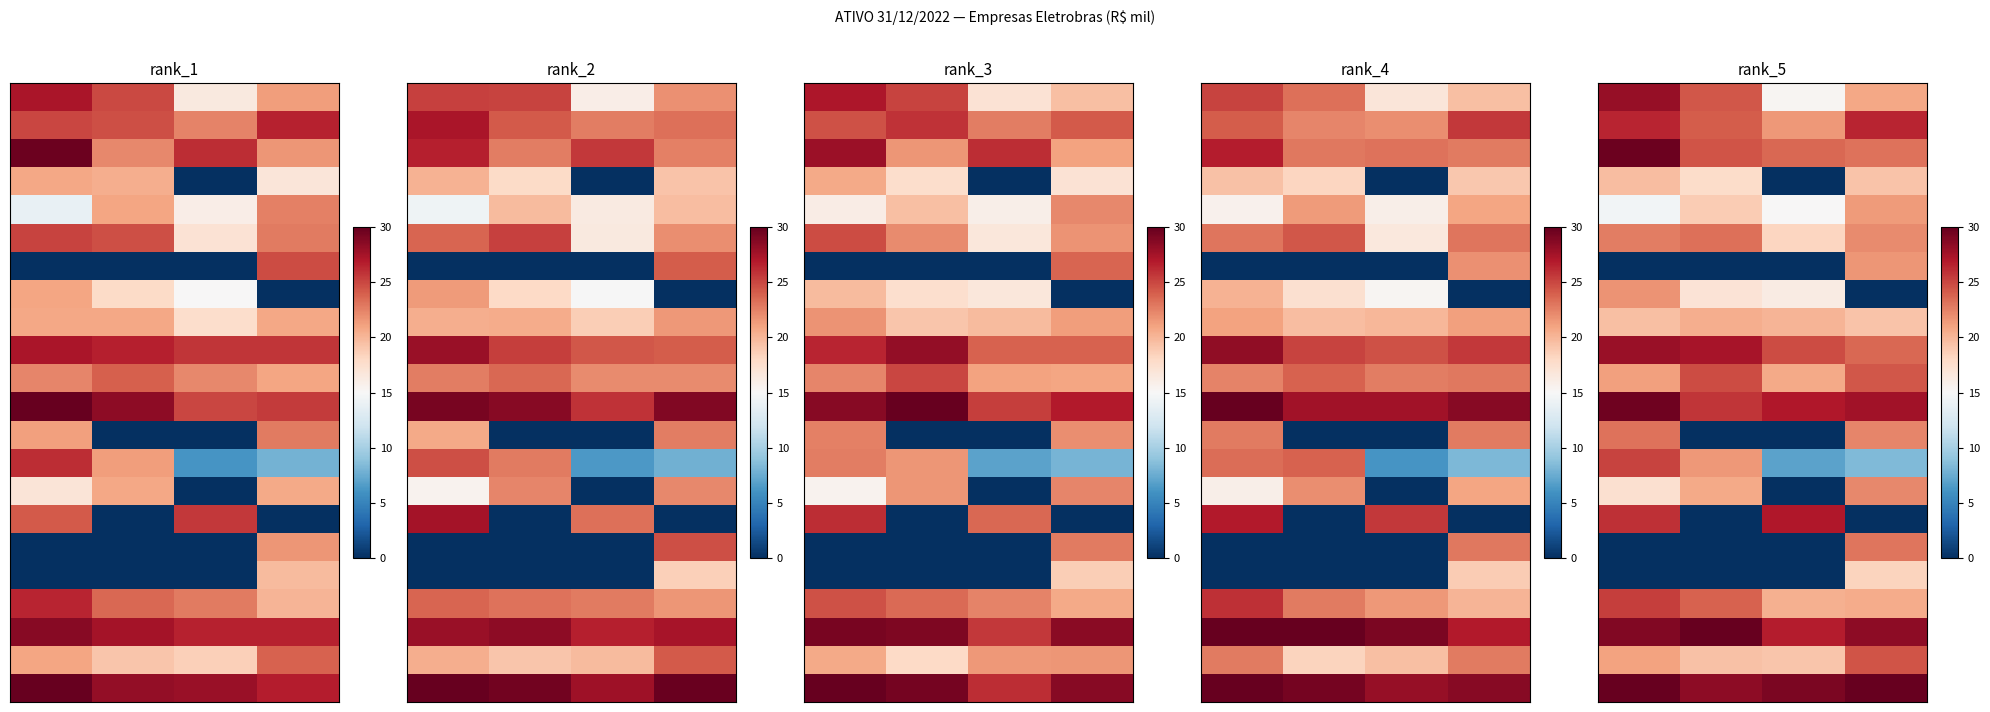

Which series has the widest spread of values?

row_15